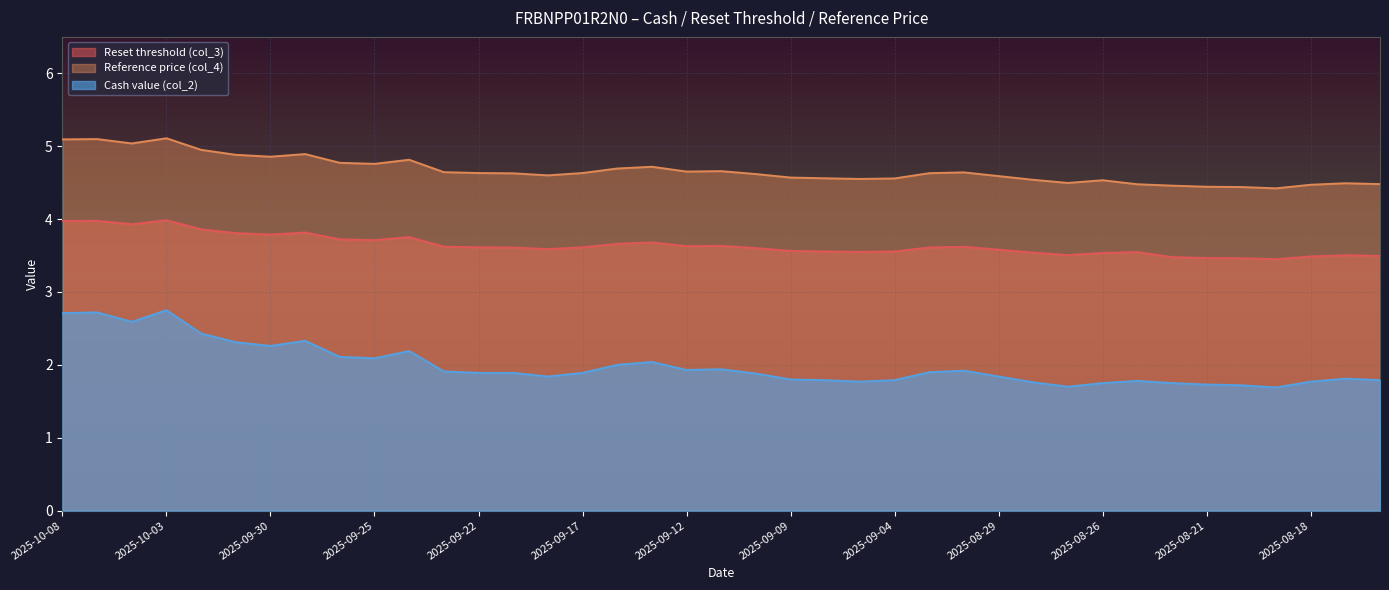

Is it true that Reference price (col_4) equals 4.8 at 2025-09-26?

True